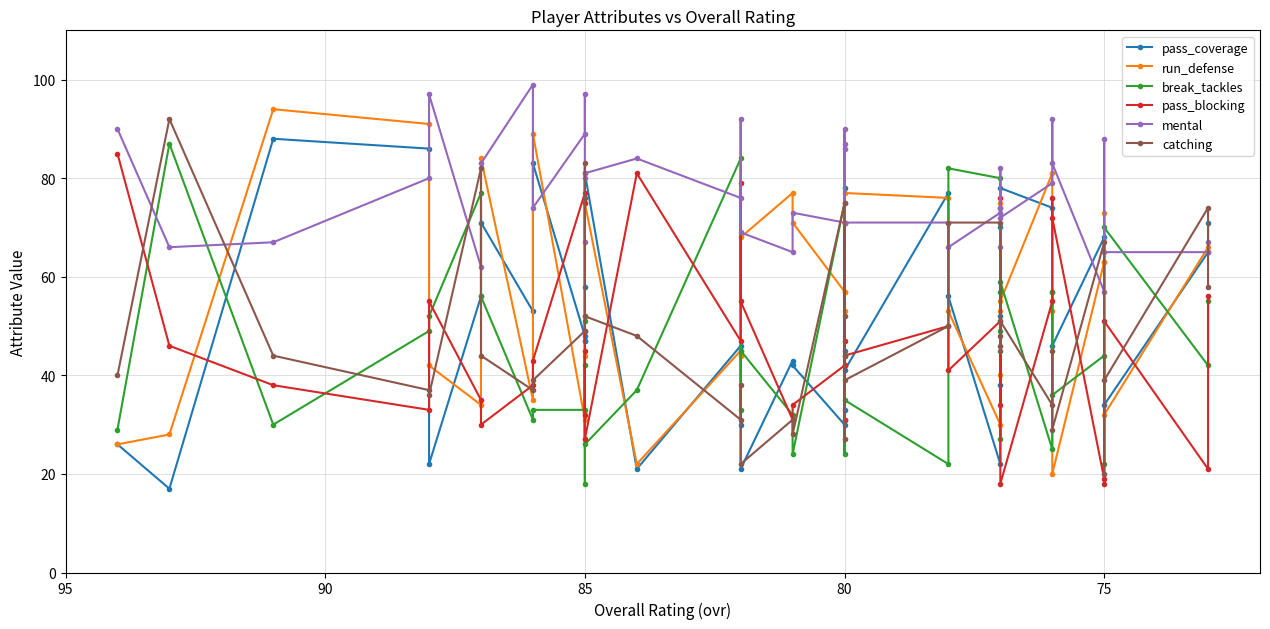

At how many categories does at least one series exceed 44?

40